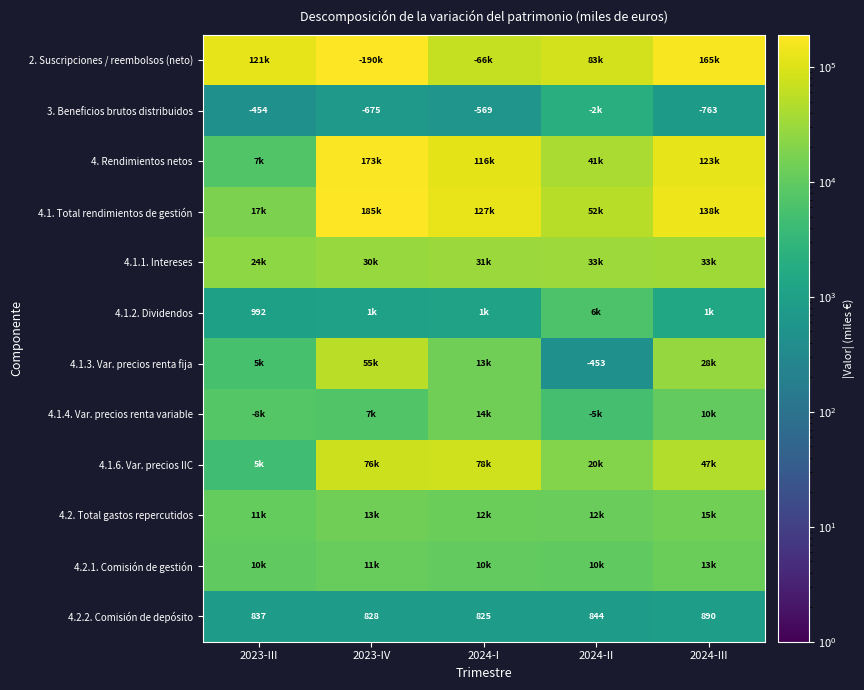

What is the difference between the maximum and second lowest values in the 4.2.2. Comisión de depósito series?

62